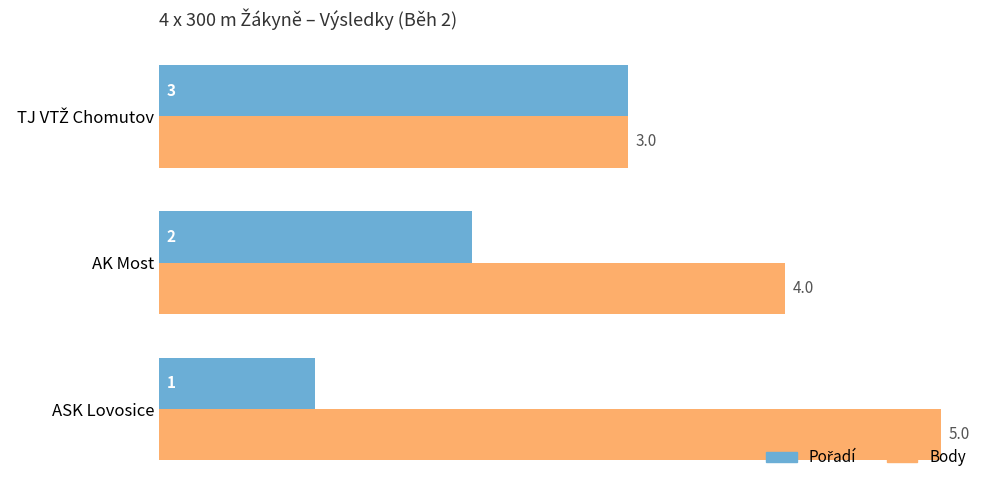

True or false: Body has a value of 2 at AK Most.

False